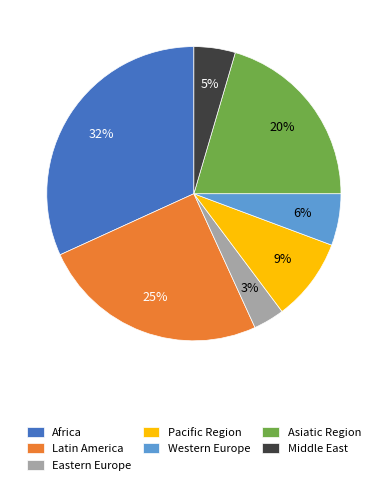

Combined, do Africa and Asiatic Region account for over 50%?

Yes